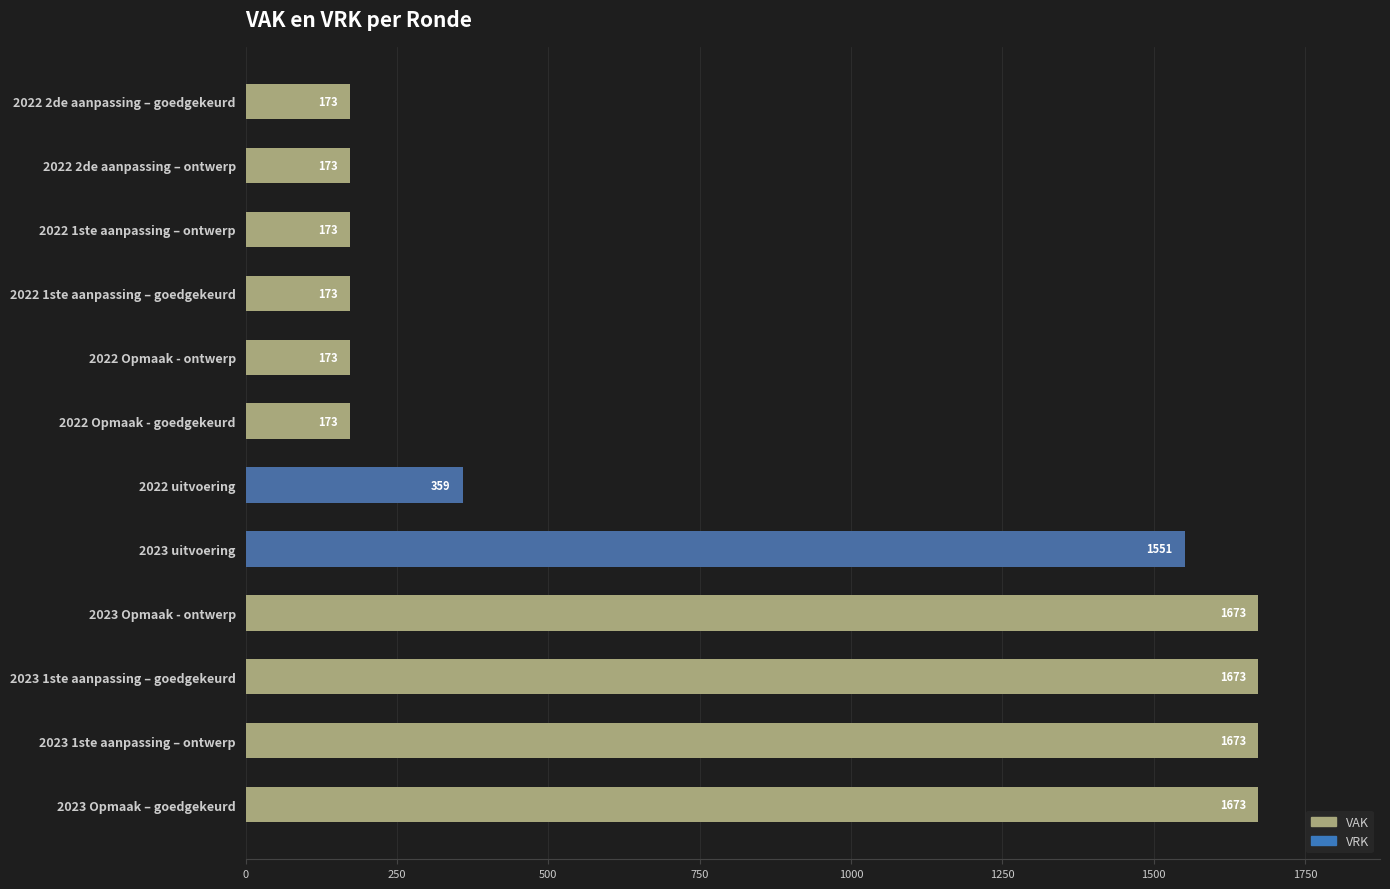

Approximately how many times larger is the value at 2022 1ste aanpassing – goedgekeurd compared to 2022 uitvoering?

0.5